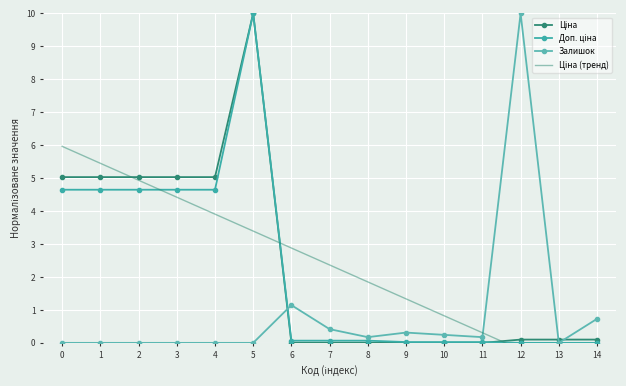

Between which two adjacent categories do Ціна and Ціна (тренд) first intersect?

1 and 2